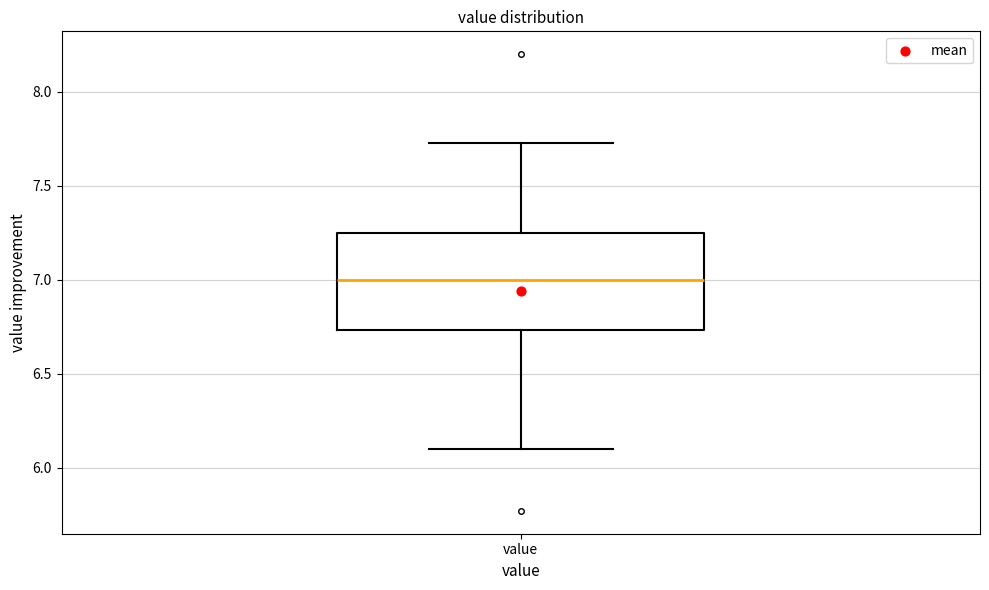

Read this box plot against the y-axis: the position of the median line, the range covered by the box, and the ends of both whiskers. The values are not printed on the chart, so give them approximately, as read against the axis.

median 7.00, box 6.75 to 7.25, whiskers 6.10 to 7.75